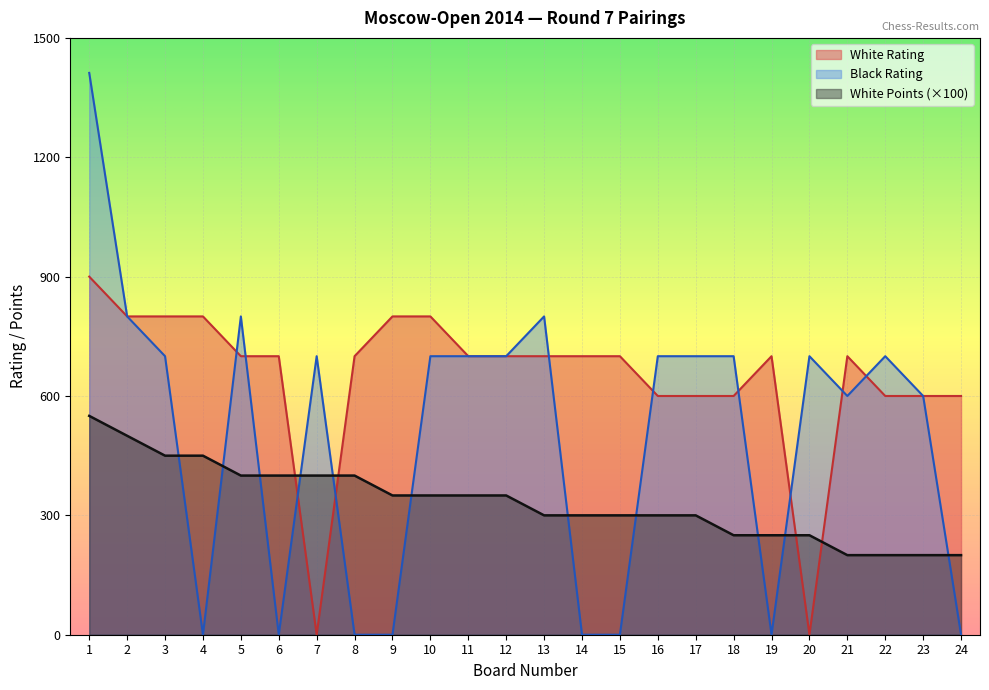

Does the chart display data point markers on the line(s)?

No